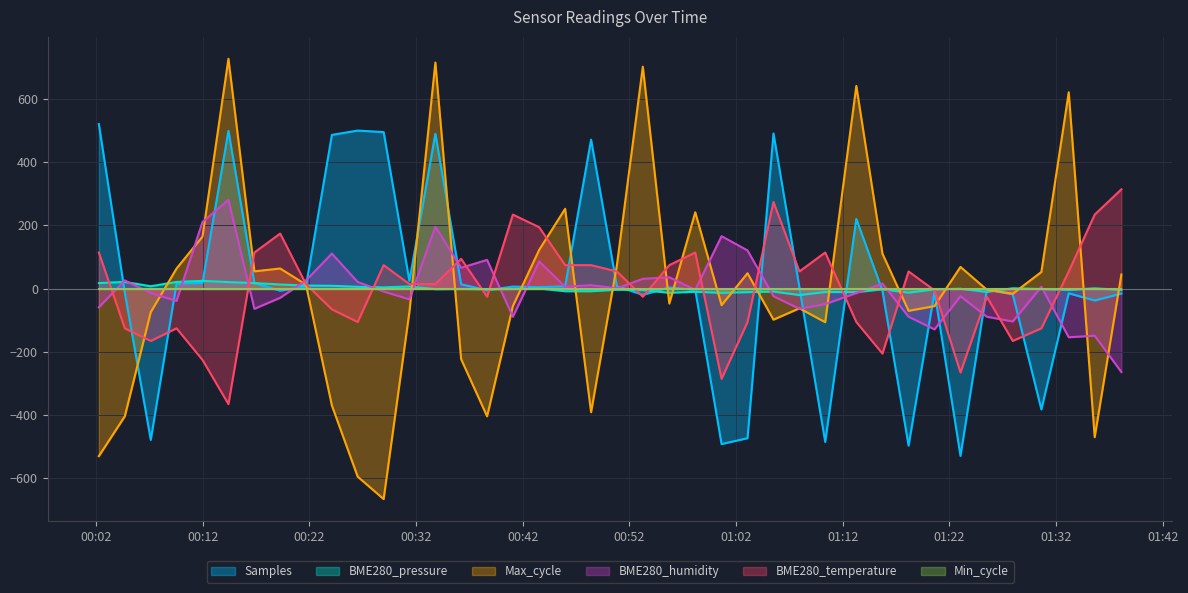

Is the value of BME280_temperature at 2021/07/23 01:07:57 greater than the value of Samples at 2021/07/23 00:04:42?

Yes